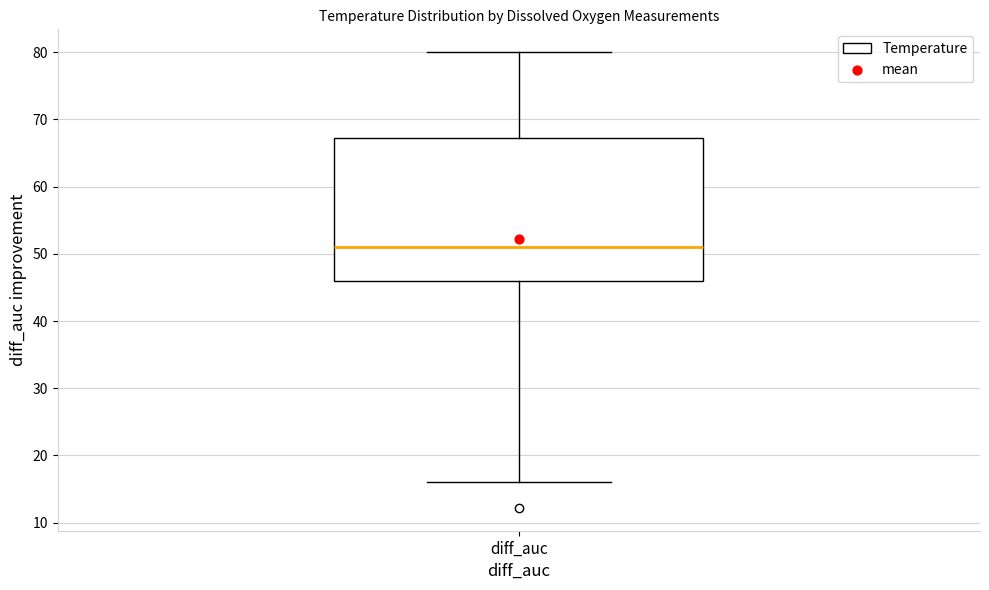

Where is the upper edge of the box for diff_auc on the y-axis? The values are not printed on the chart, so give them approximately, as read against the axis.

67